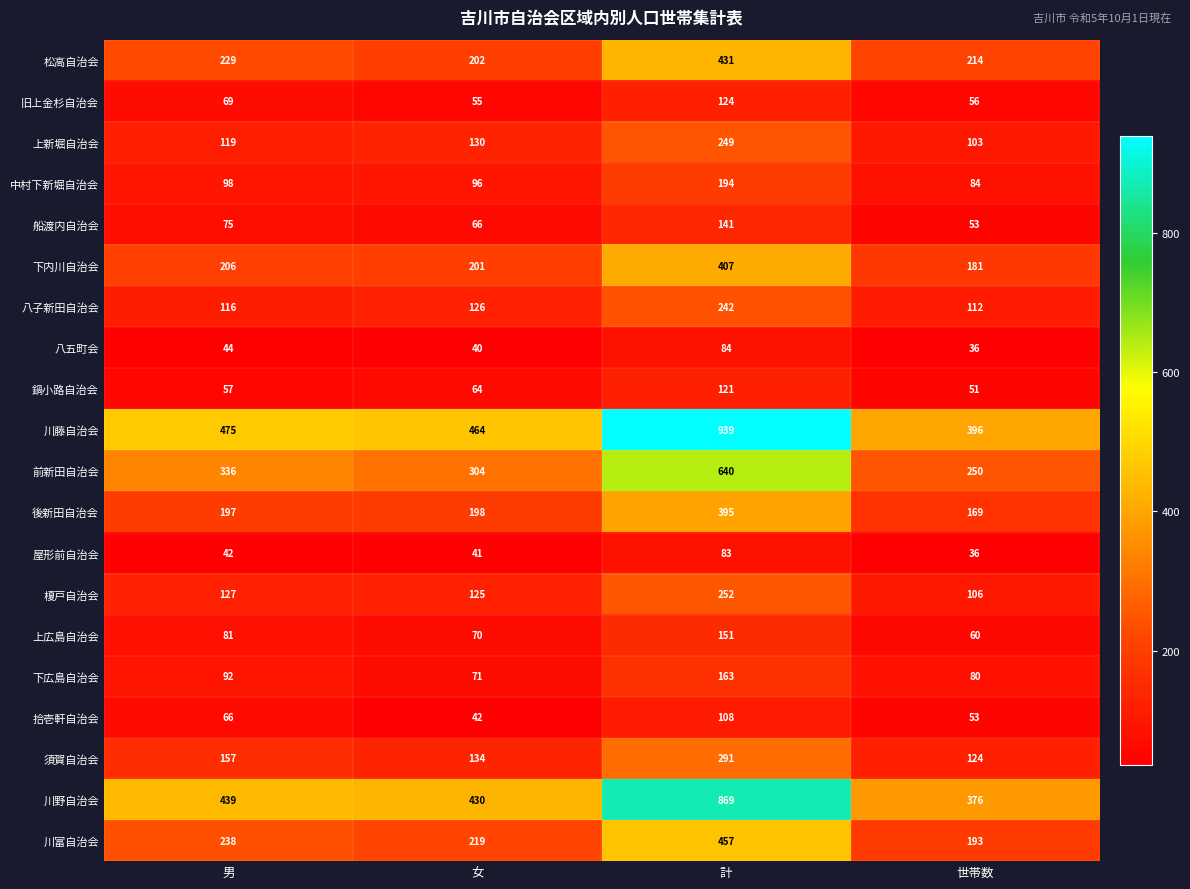

Which series has the widest spread of values?

川藤自治会